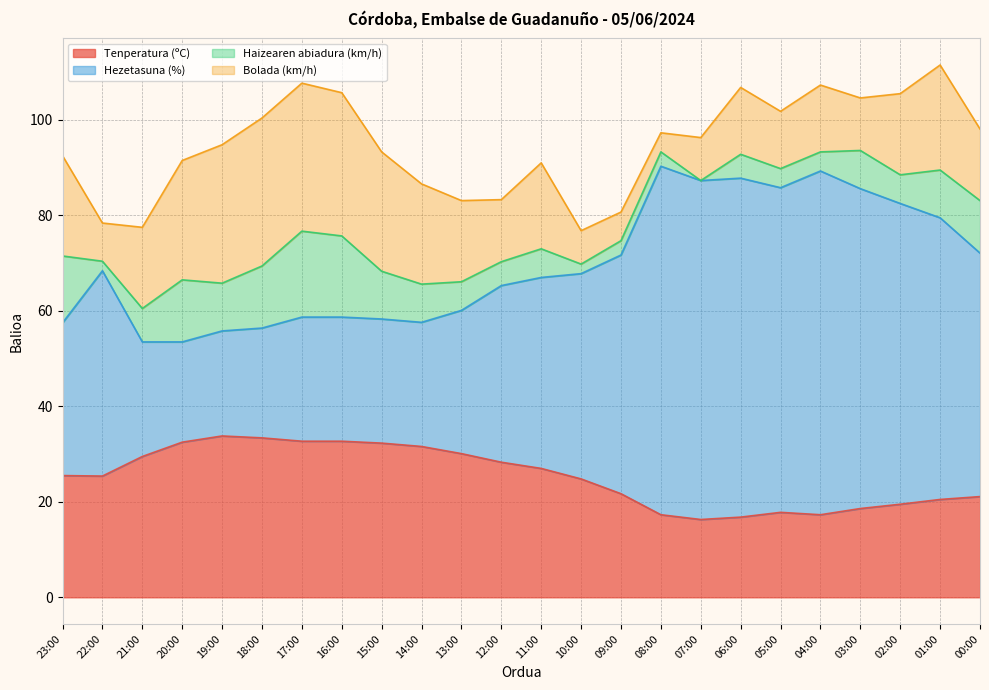

What is the highest value of the Tenperatura (ºC) series?

33.8